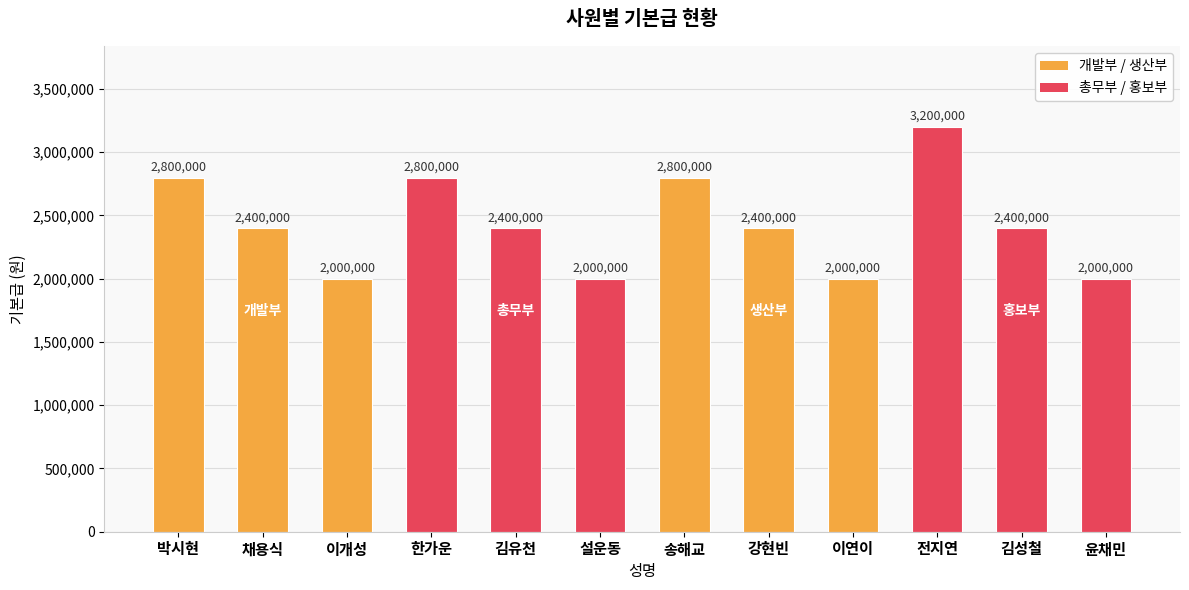

What is the difference between the maximum and minimum values?

1200000